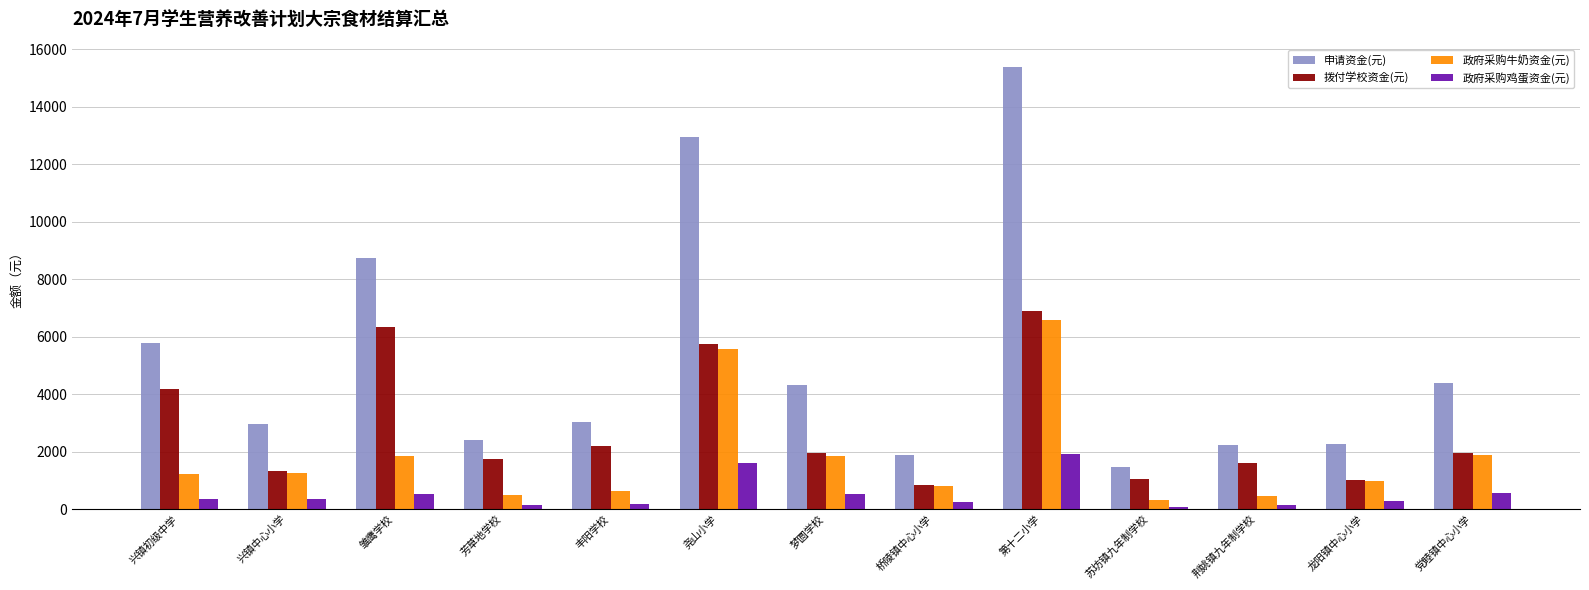

What is the approximate value of 政府采购鸡蛋资金(元) at 桥陵镇中心小学?

234.6